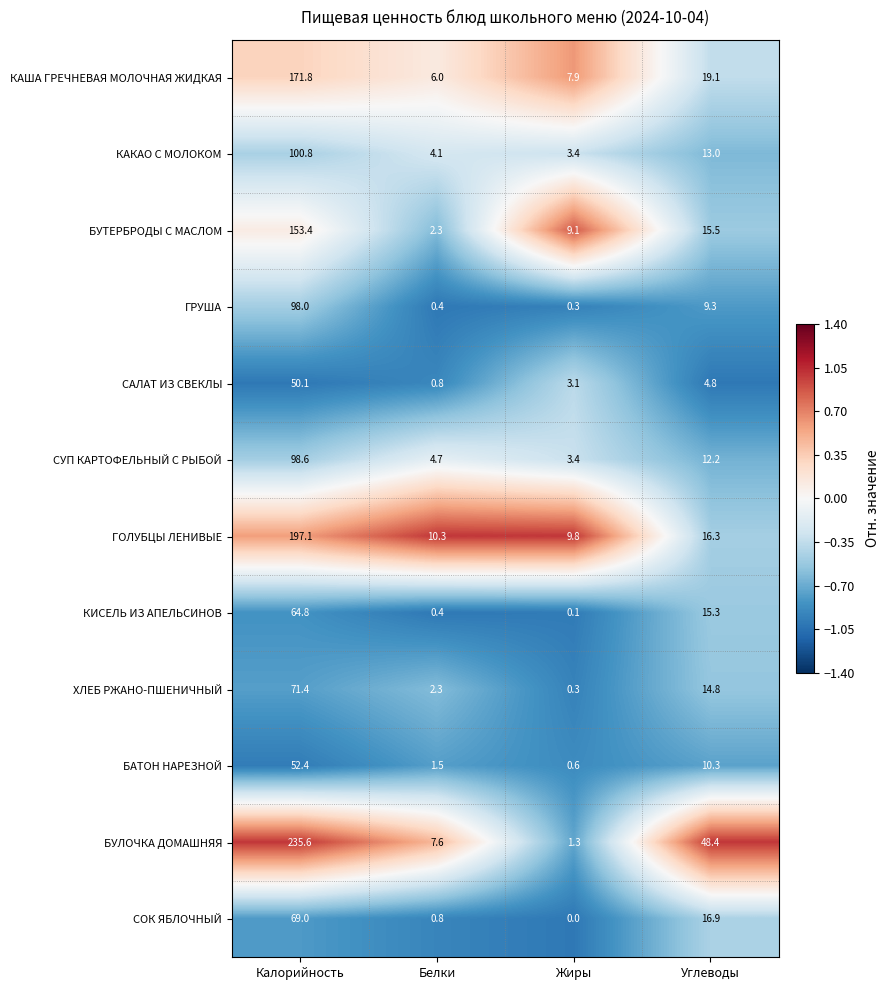

What is the approximate value of КИСЕЛЬ ИЗ АПЕЛЬСИНОВ at Калорийность?

64.8